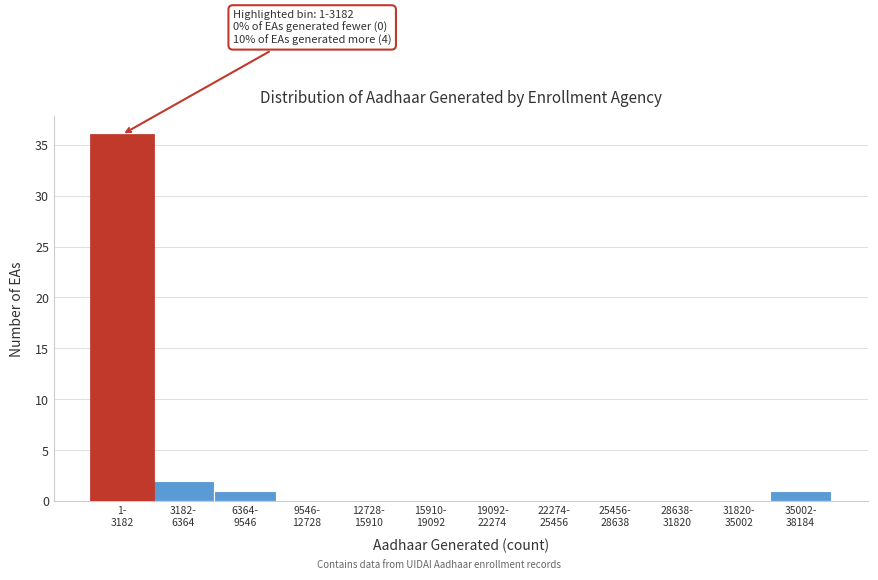

What is the maximum value shown in the chart?

36